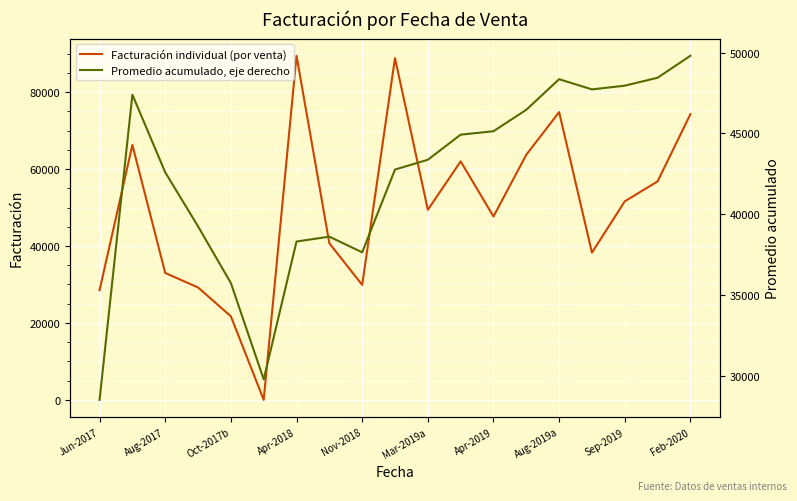

The value of Facturación individual (por venta) at Sep-2019 is 83375. True or false?

False